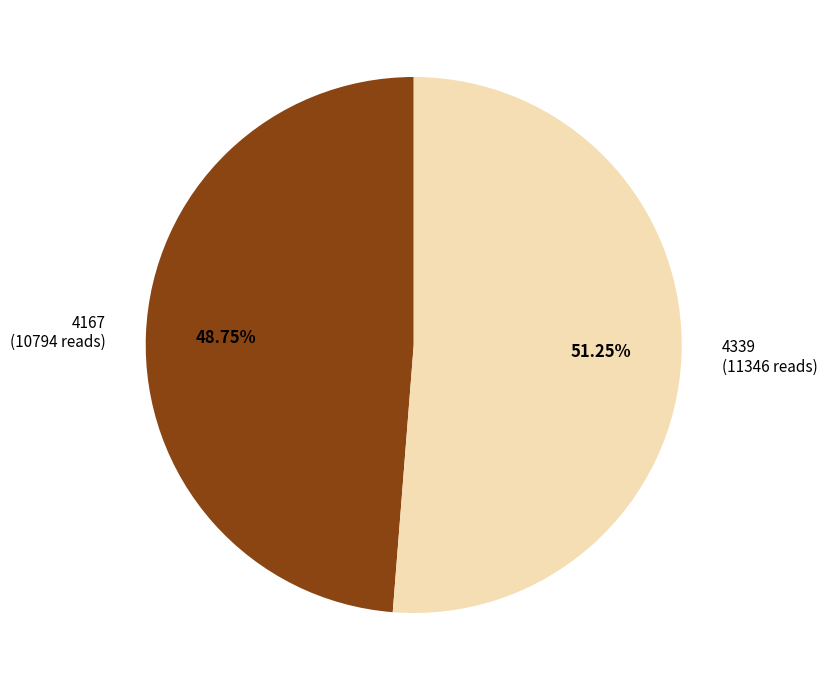

What percentage is the 4167 slice, to the nearest percent?

49%